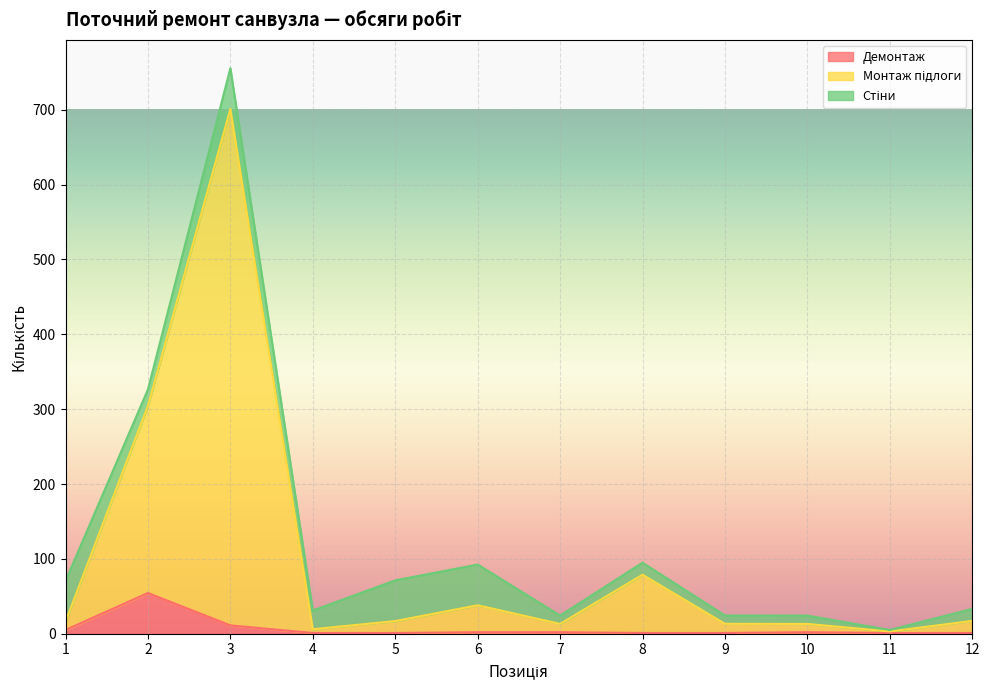

The value of Демонтаж at 6 is 2.0. True or false?

True